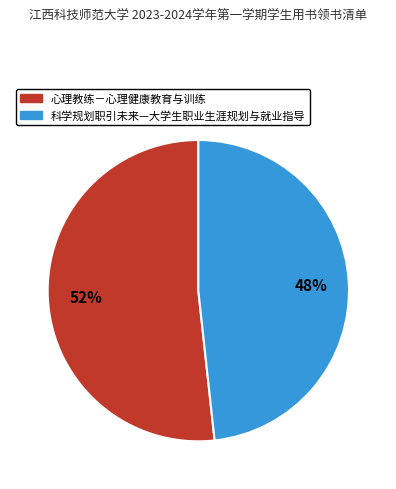

Is the sum of 心理教练－心理健康教育与训练 and 科学规划职引未来—大学生职业生涯规划与就业指导 greater than half?

Yes